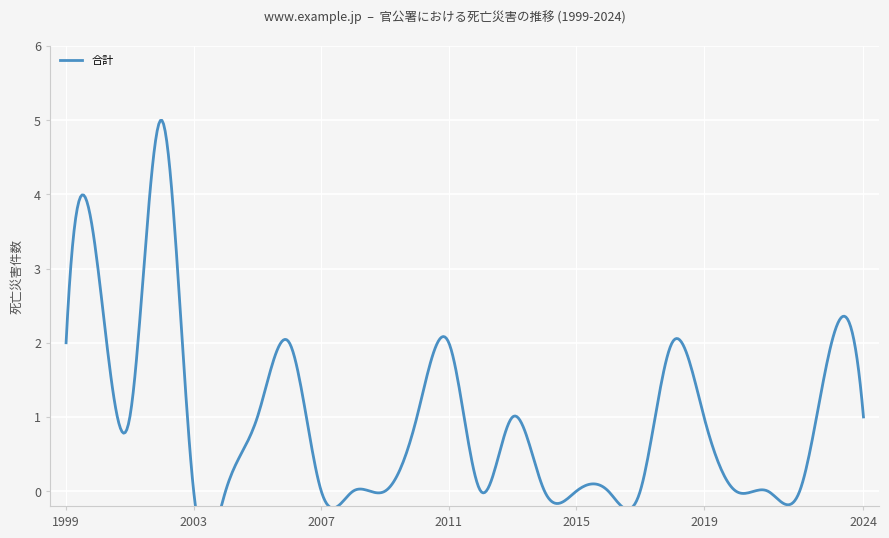

List the labels in order of value, smallest first.

2003, 2004, 2007, 2008, 2009, 2012, 2014, 2015, 2016, 2017, 2020, 2021, 2022, 2001, 2005, 2010, 2013, 2019, 2024, 1999, 2006, 2011, 2018, 2023, 2000, 2002